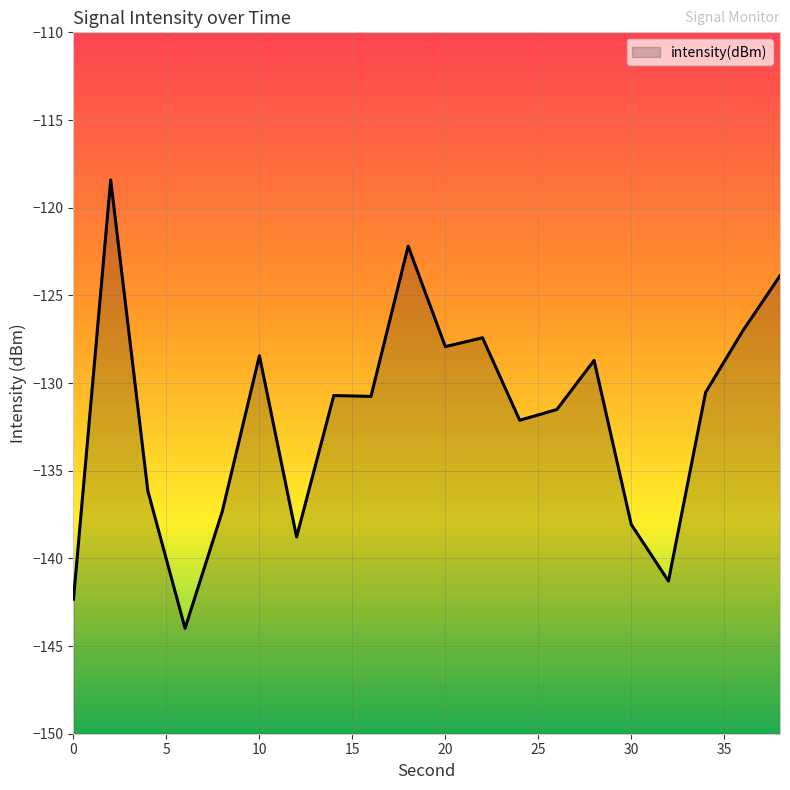

The value at 30 is -138.1. True or false?

True